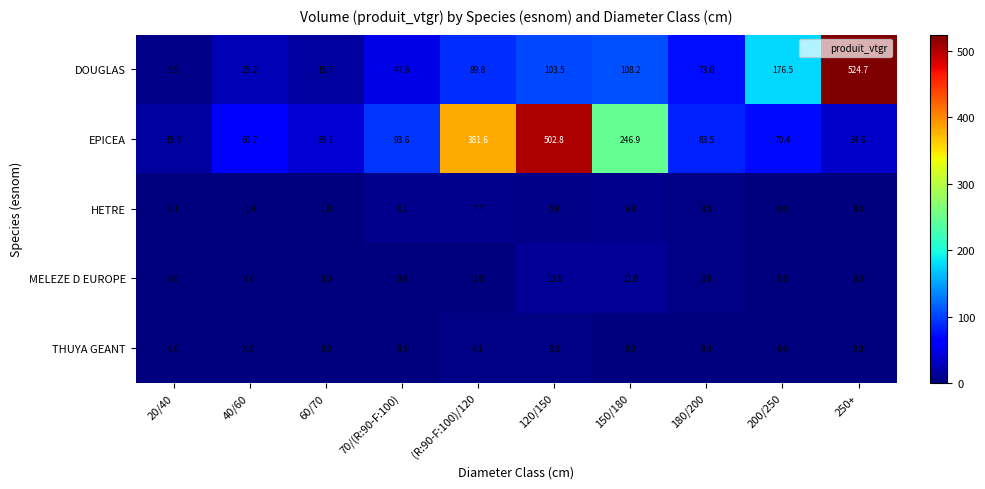

Between 70/(R:90-F:100) and 200/250, which series saw the biggest shift?

DOUGLAS